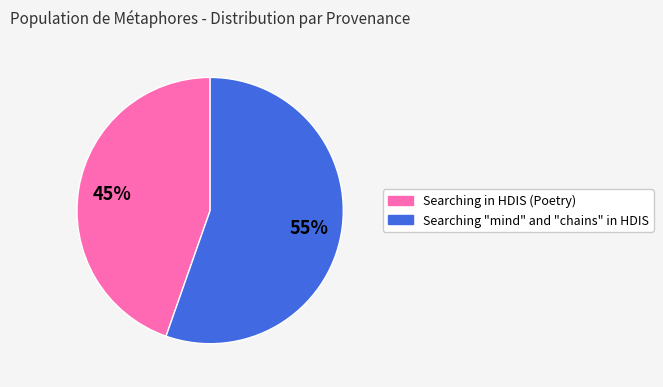

How many slices are in this pie chart?

2